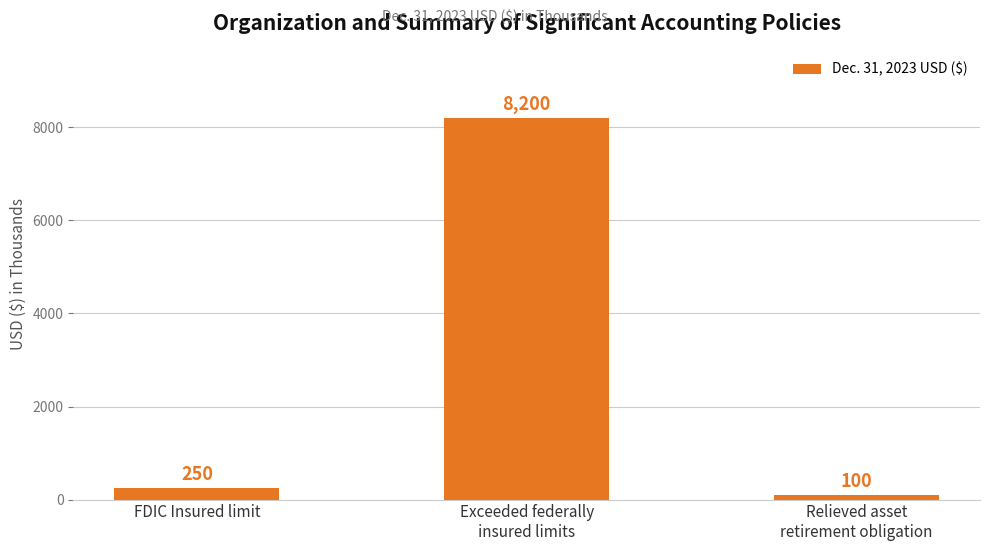

Is it true that the value at FDIC Insured limit is 250?

True